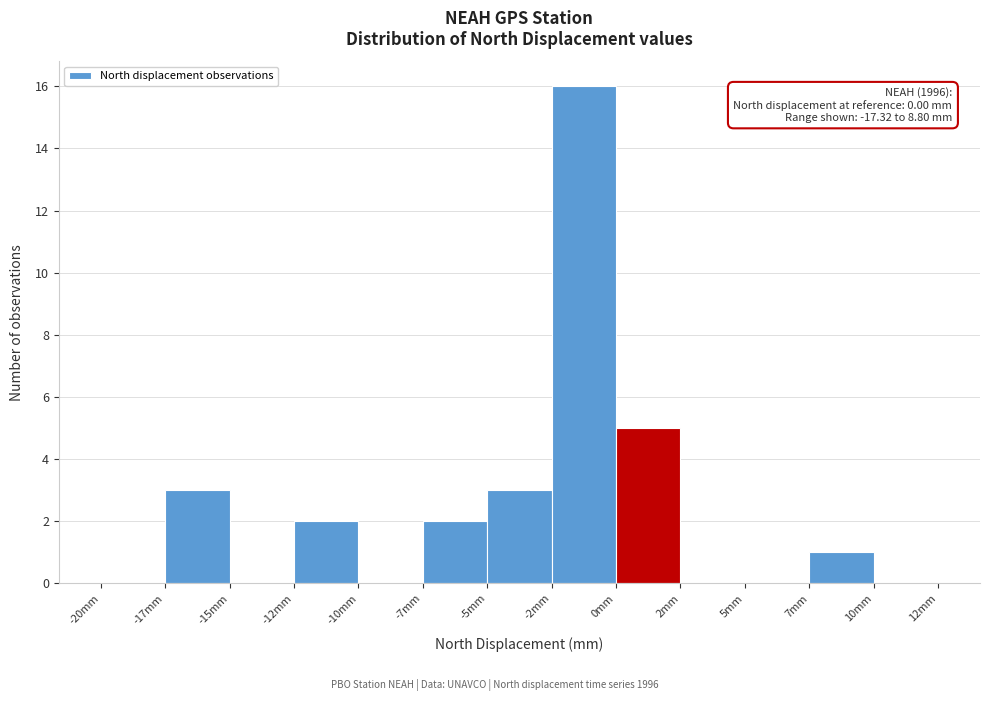

Reading left to right, what are all the values shown in this chart?

-20mm=0	-17mm=3	-15mm=0	-12mm=2	-10mm=0	-7mm=2	-5mm=3	-2mm=16	0mm=5	2mm=0	5mm=0	7mm=1	10mm=0